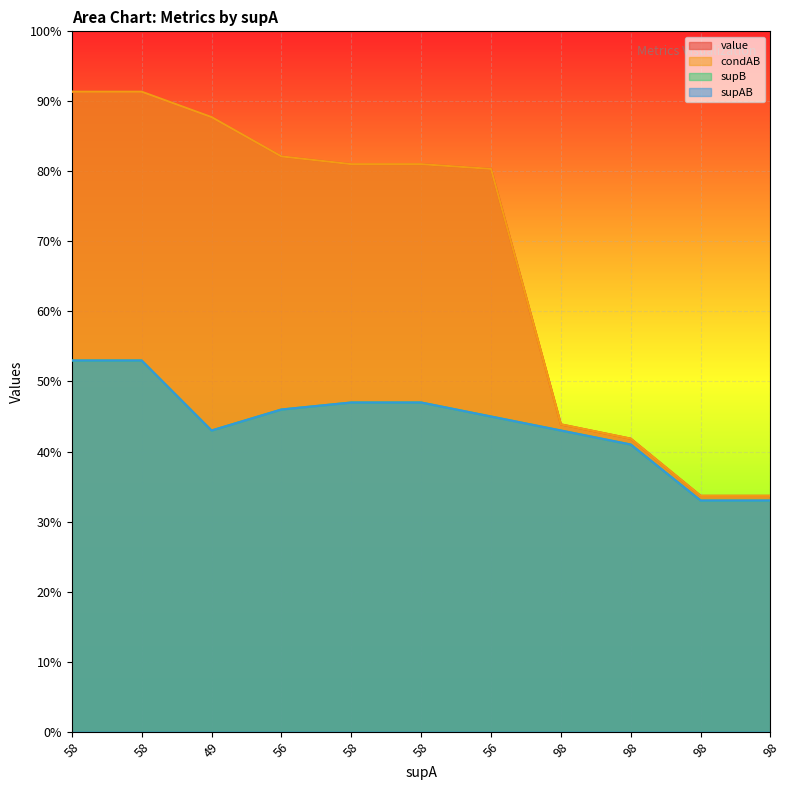

Reading right to left, what are all the values shown in this chart?

value: 98=0.3	98=0.3	98=0.4	98=0.4	56=0.8	58=0.8	58=0.8	56=0.8	49=0.9	58=0.9	58=0.9
condAB: 98=0.3	98=0.3	98=0.4	98=0.4	56=0.8	58=0.8	58=0.8	56=0.8	49=0.9	58=0.9	58=0.9
supB: 98=0.3	98=0.3	98=0.4	98=0.4	56=0.5	58=0.5	58=0.5	56=0.5	49=0.4	58=0.5	58=0.5
supAB: 98=0.3	98=0.3	98=0.4	98=0.4	56=0.5	58=0.5	58=0.5	56=0.5	49=0.4	58=0.5	58=0.5